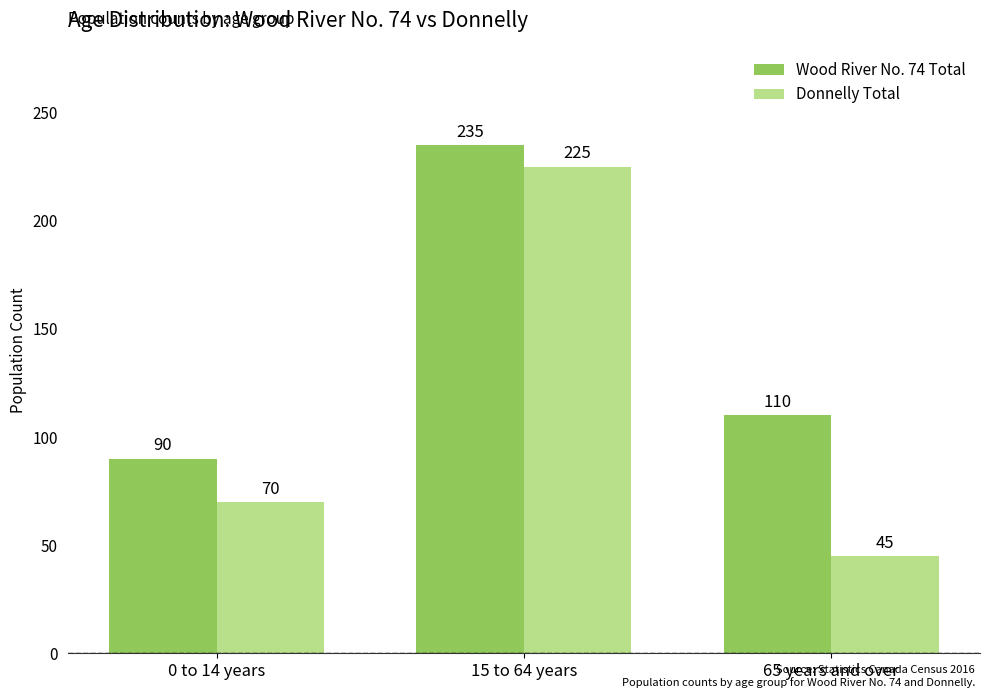

List the labels in order of Wood River No. 74 Total value, largest first.

15 to 64 years, 65 years and over, 0 to 14 years